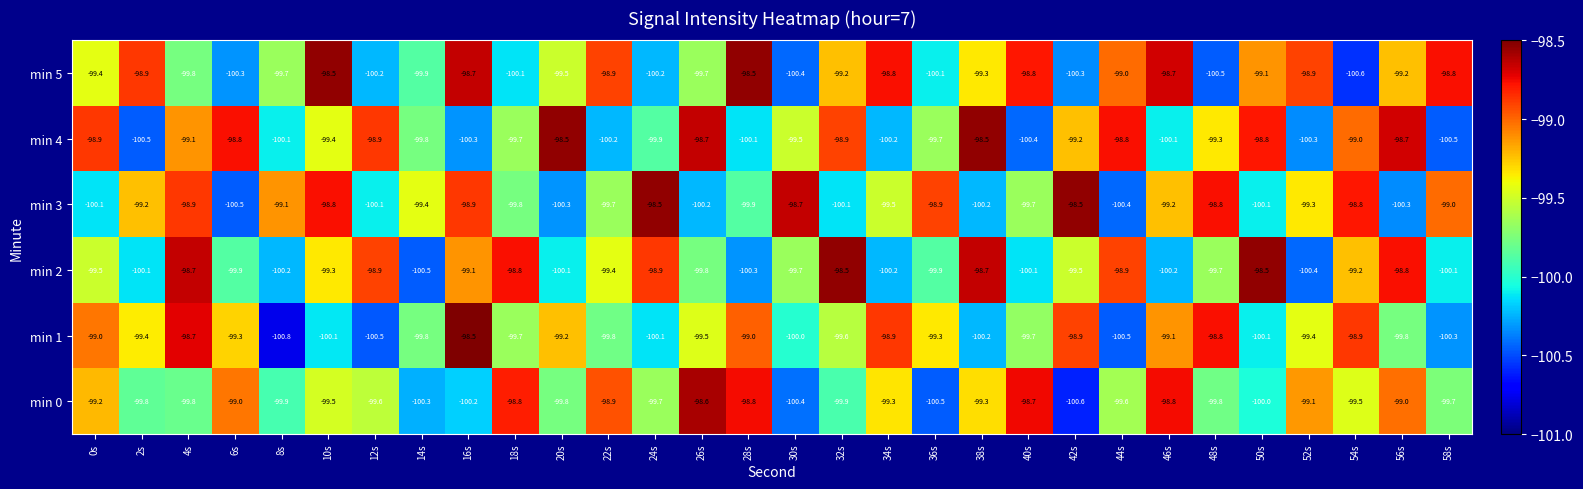

Rank the series at 54s from lowest to highest value.

min 5, min 0, min 2, min 4, min 1, min 3